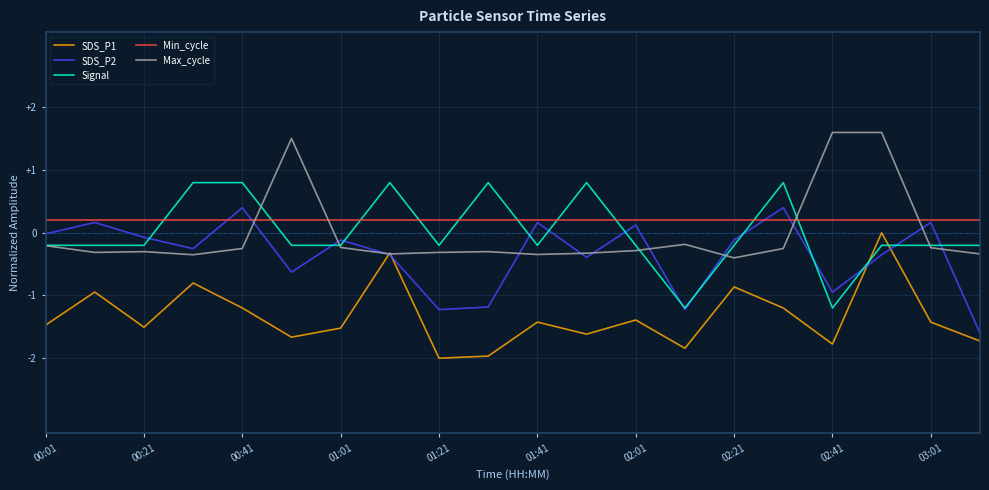

Which series ends up on top after the final intersection of SDS_P1 and Signal?

Signal